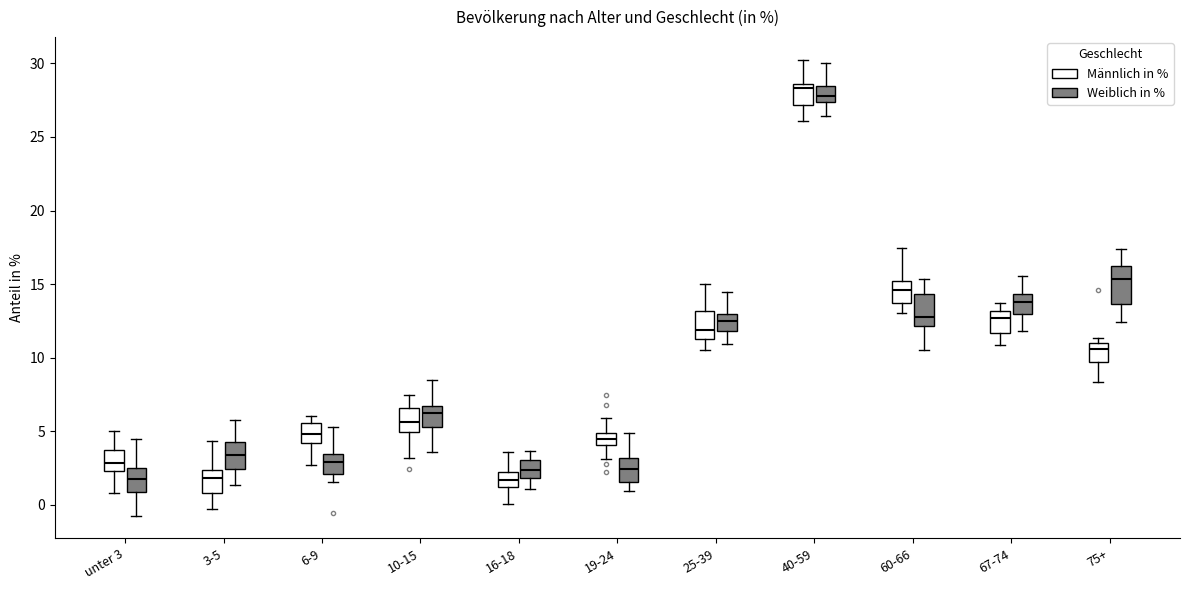

Where does the upper whisker of the box for 40-59 (Männlich in %) end on the y-axis? The values are not printed on the chart, so give them approximately, as read against the axis.

30.0